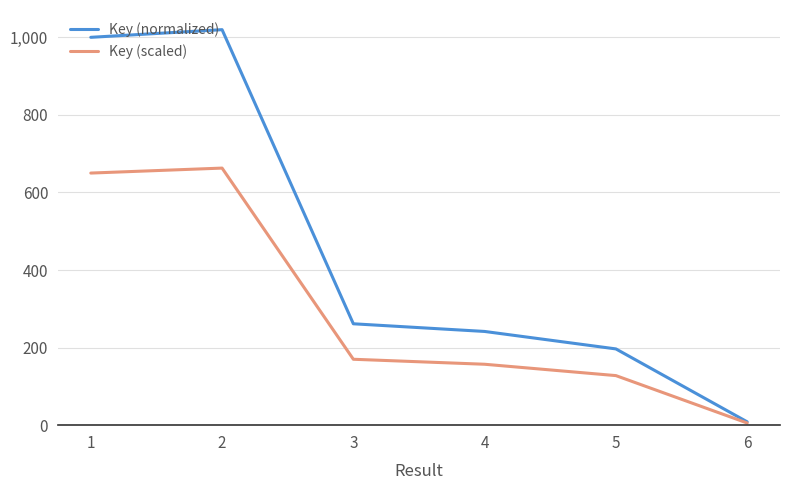

At which label does Key (normalized) reach its peak?

2